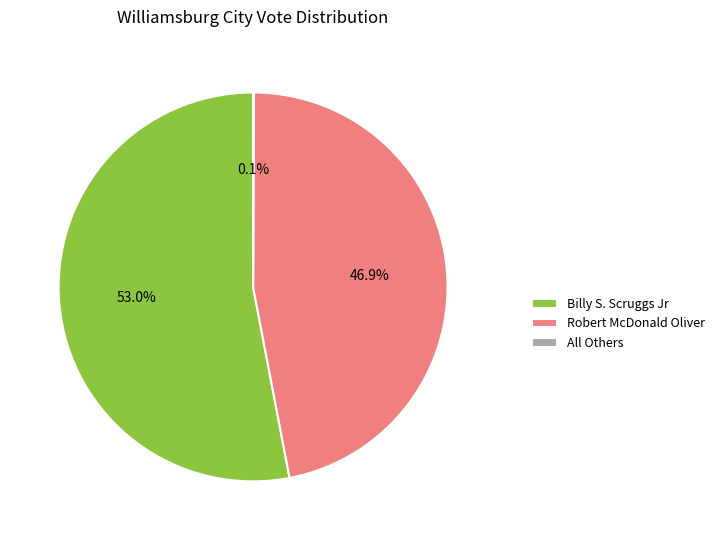

Which slice is the largest?

Billy S. Scruggs Jr